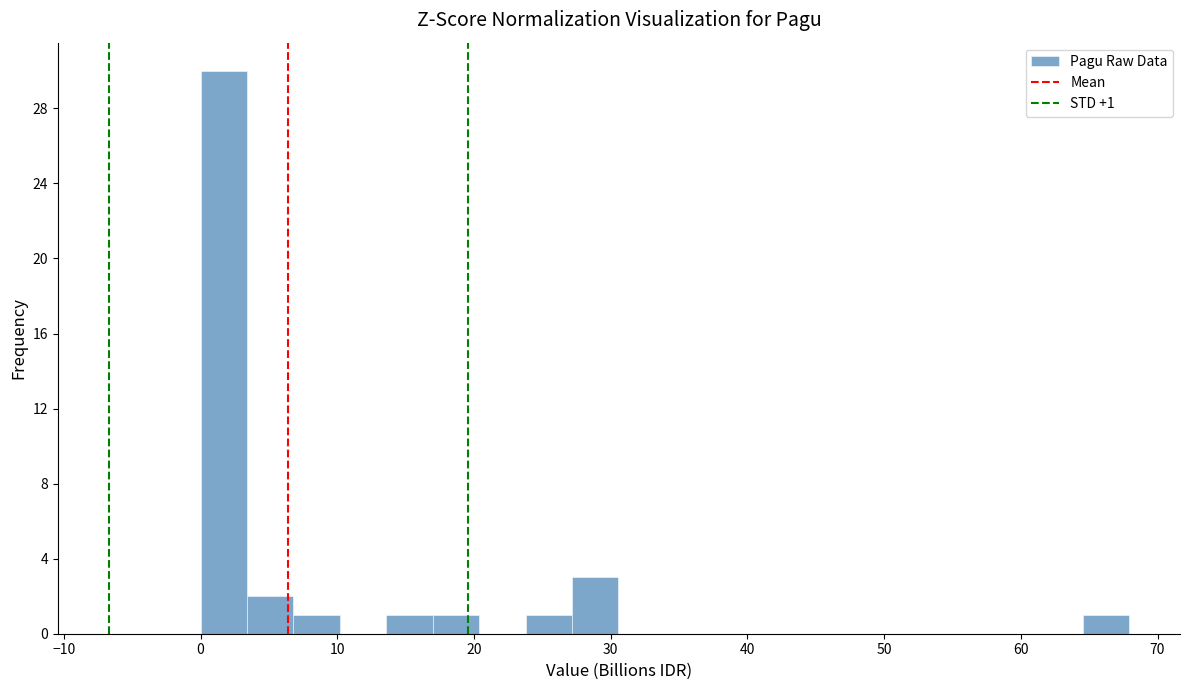

Around what value on the x-axis is the tallest bar? Give the approximate position of its centre, as read against the axis.

2